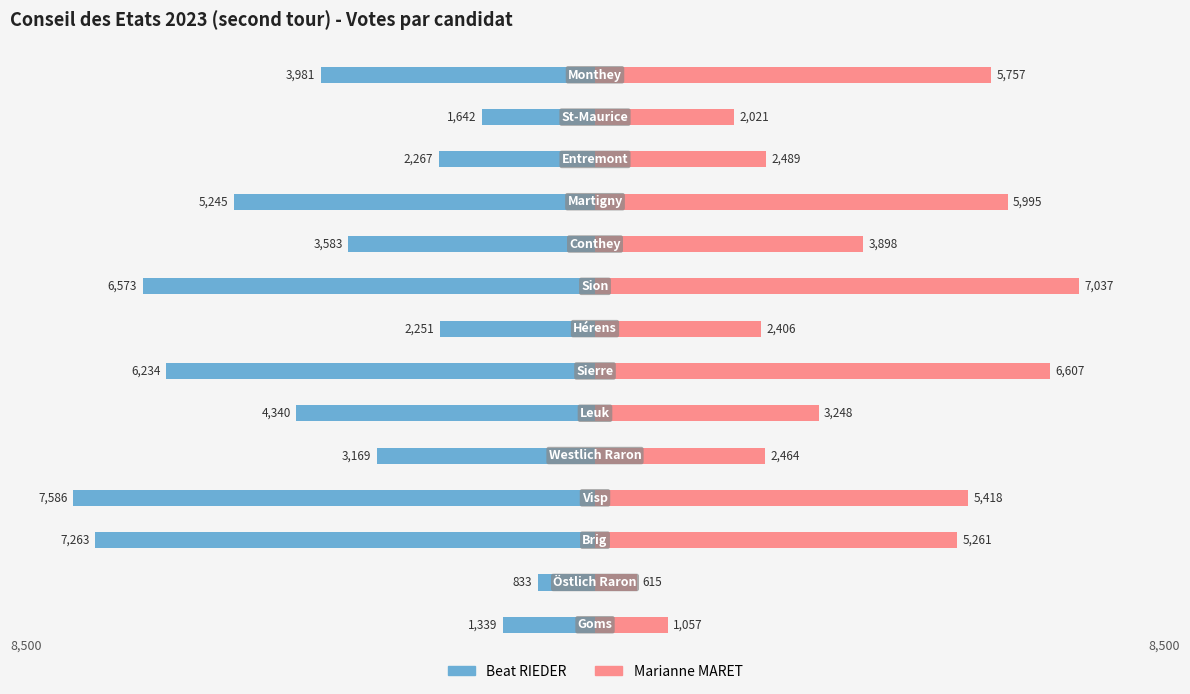

At how many categories does at least one series exceed -2978?

14